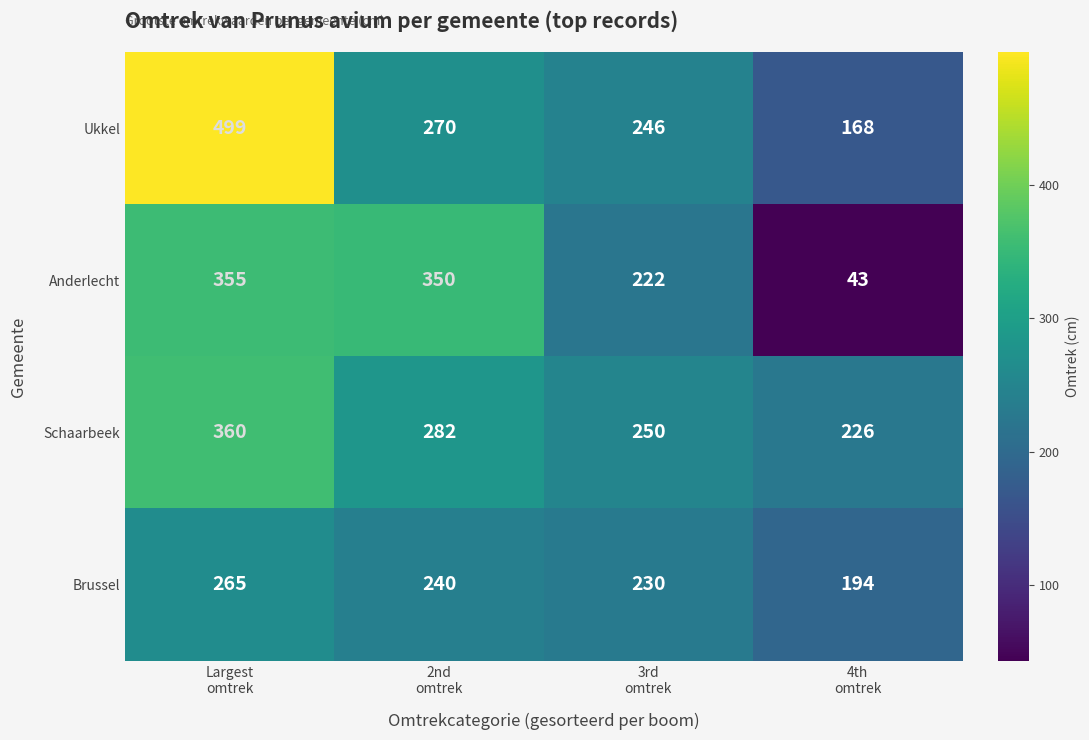

At 2nd
omtrek, list the series in order from smallest to largest.

Brussel, Ukkel, Schaarbeek, Anderlecht